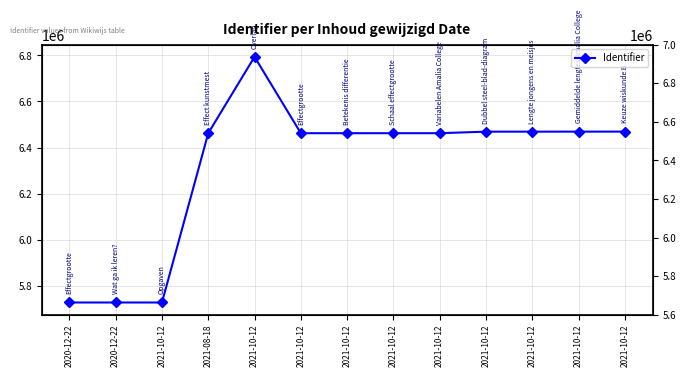

What is the sum of the values at 2021-10-12 and 2021-10-12?

12195568